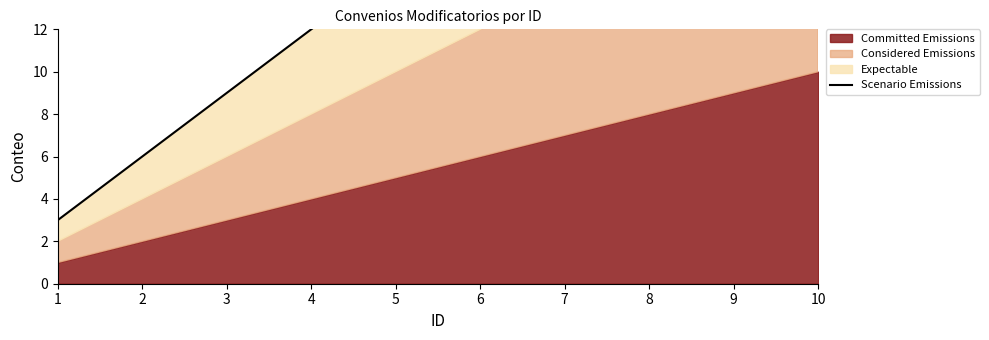

How many values exceed 18?

4